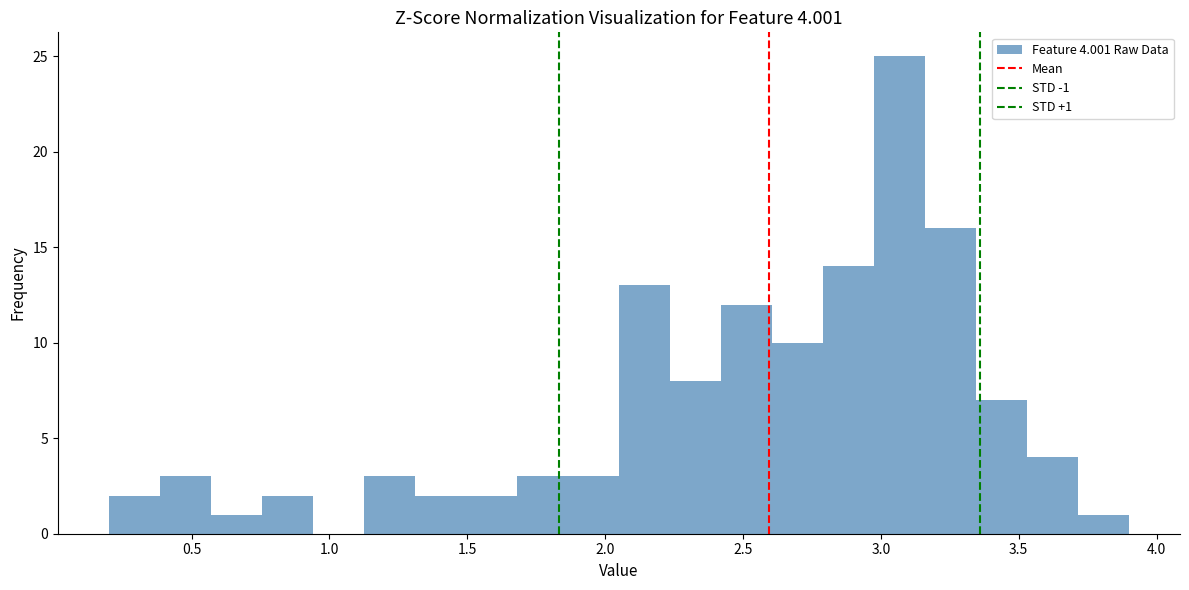

Around what value on the x-axis is the tallest bar? Give the approximate position of its centre, as read against the axis.

3.05